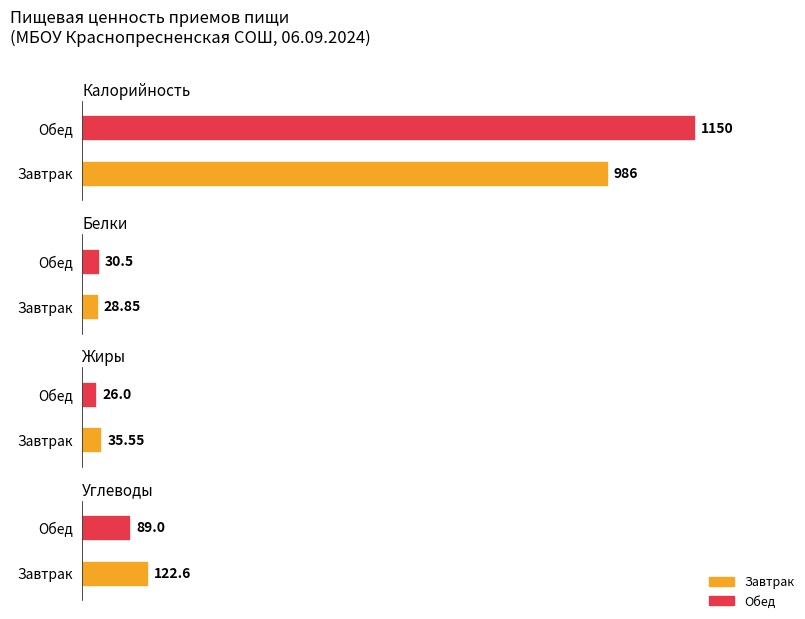

What value does the Углеводы series have at Завтрак?

122.6